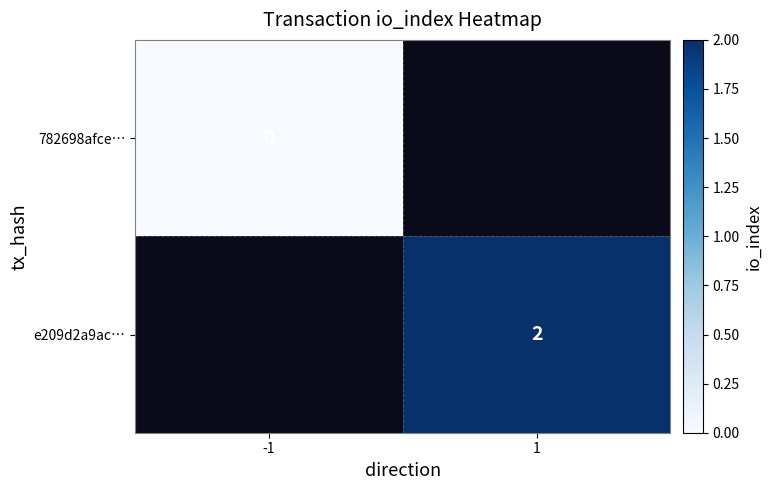

At which category does the chart reach its minimum across all series?

-1